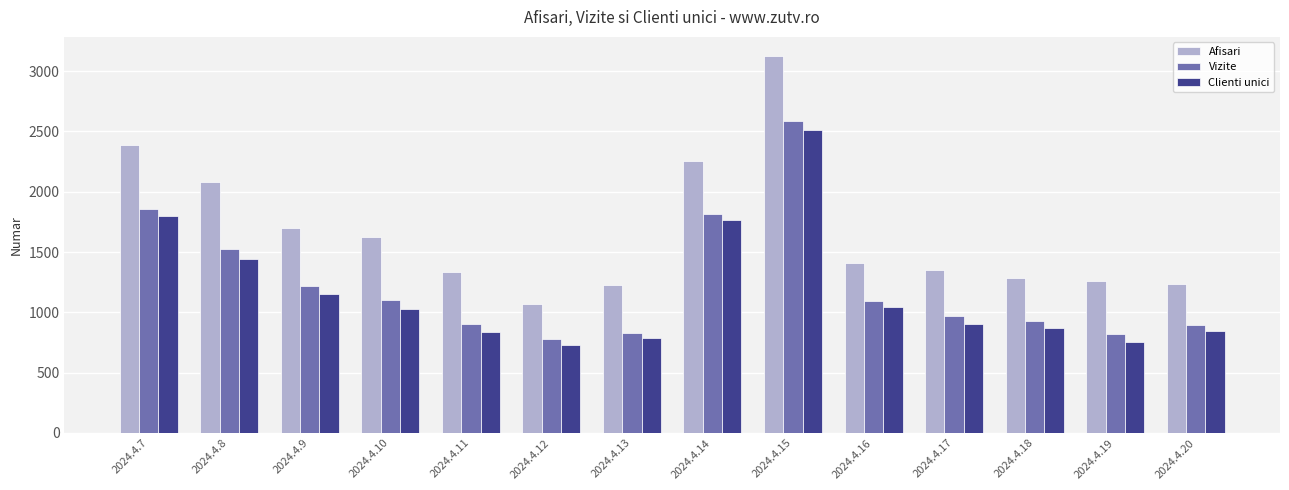

What is the difference between the maximum and minimum values in the Clienti unici series?

1776